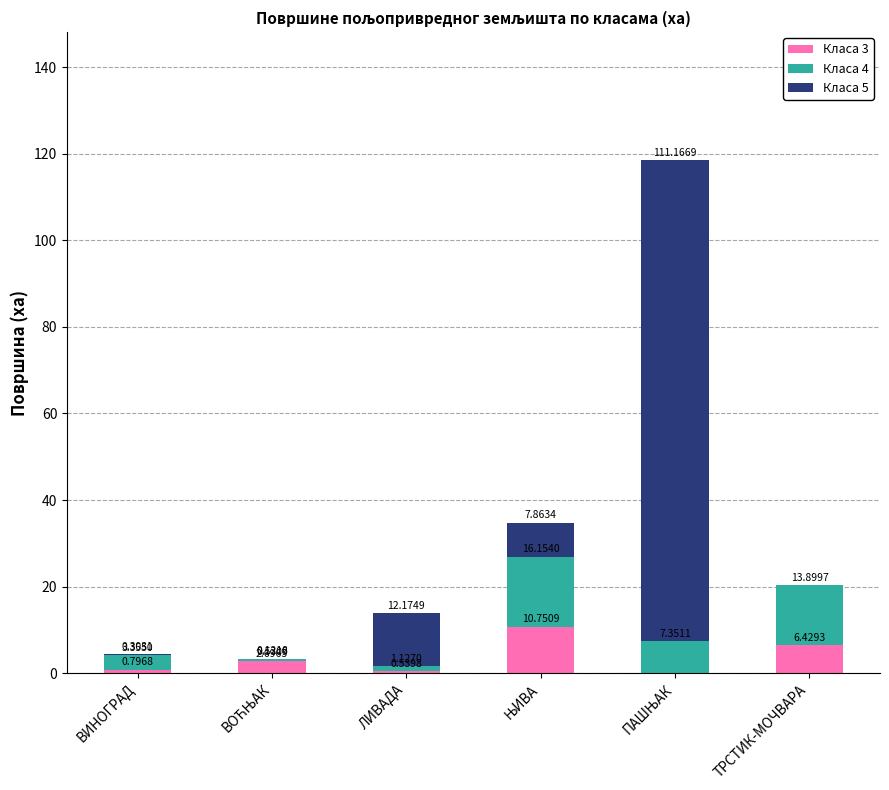

What is the sum of all Класа 3 values?

21.2